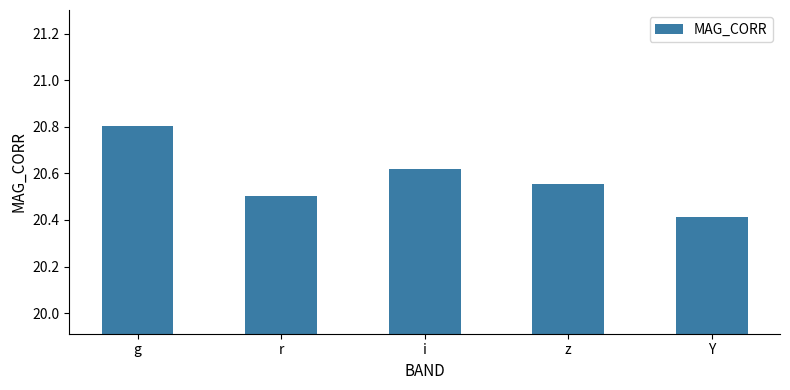

Which has a higher value, i or g?

g